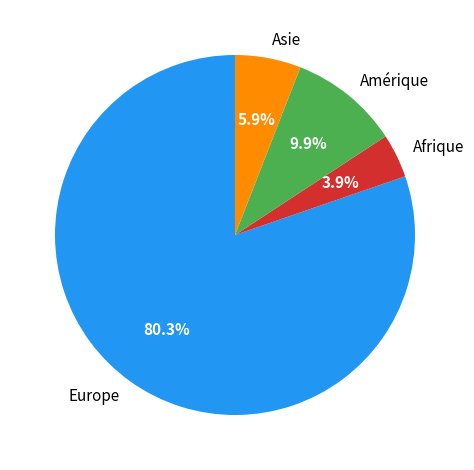

Rank the categories by value from lowest to highest.

Afrique, Asie, Amérique, Europe